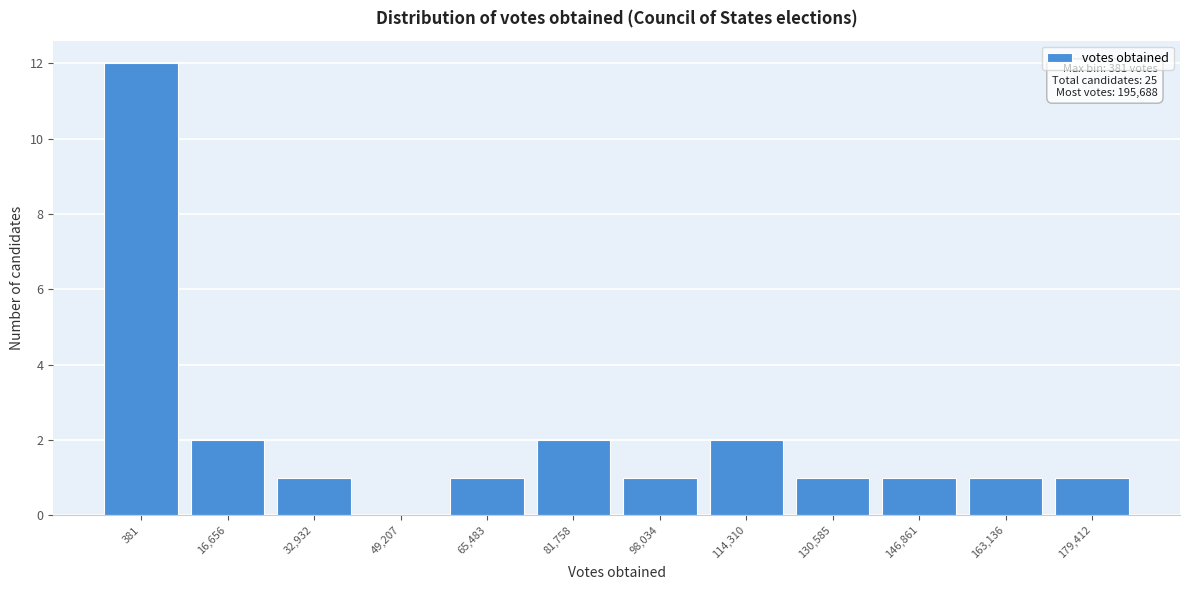

Reading left to right, list all the values displayed in this chart.

381=12	16,656=2	32,932=1	49,207=0	65,483=1	81,758=2	98,034=1	114,310=2	130,585=1	146,861=1	163,136=1	179,412=1